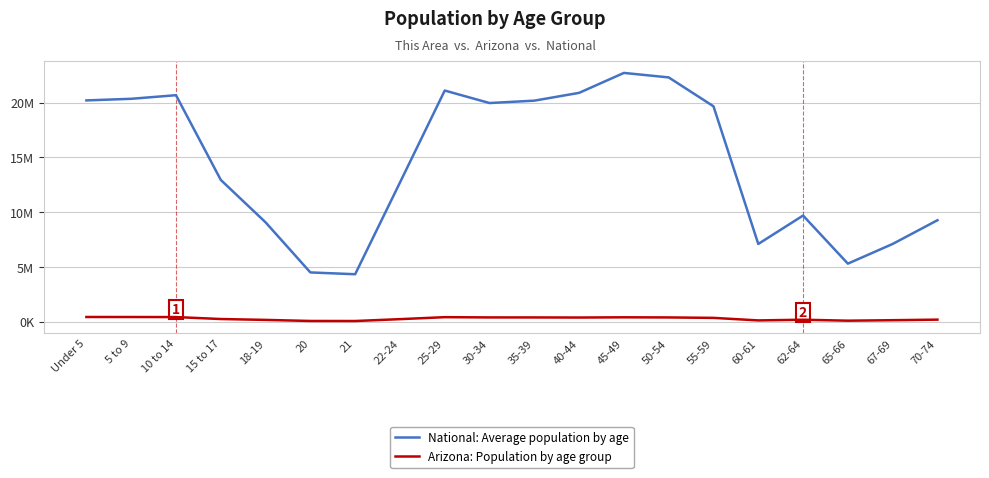

What is the smallest value displayed?

89342